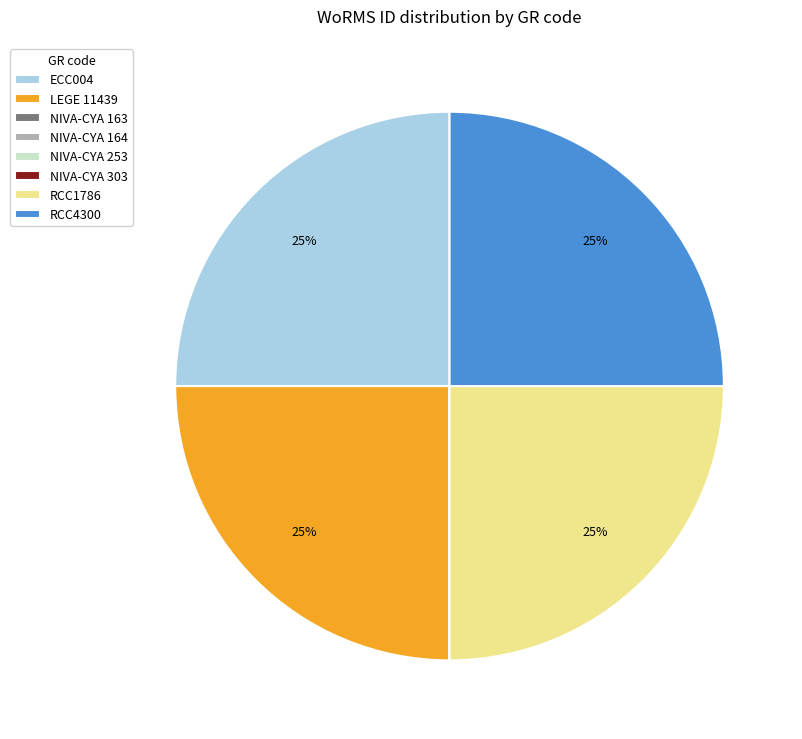

To the nearest percent, what portion does LEGE 11439 represent?

25%